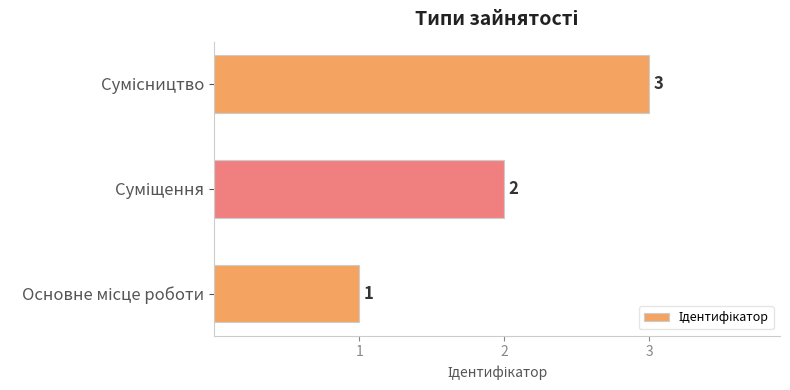

What is the sum of all values?

6